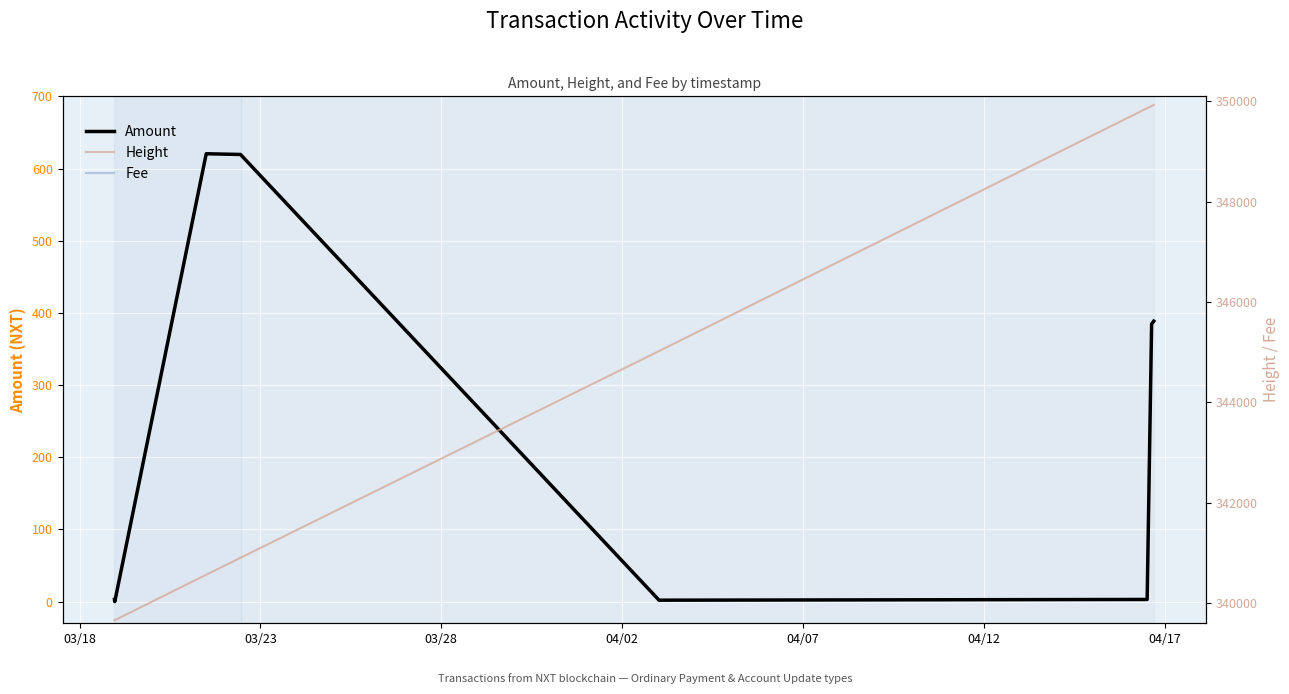

What is the sum of the Height values at 04/17 and 03/23?

689526.0